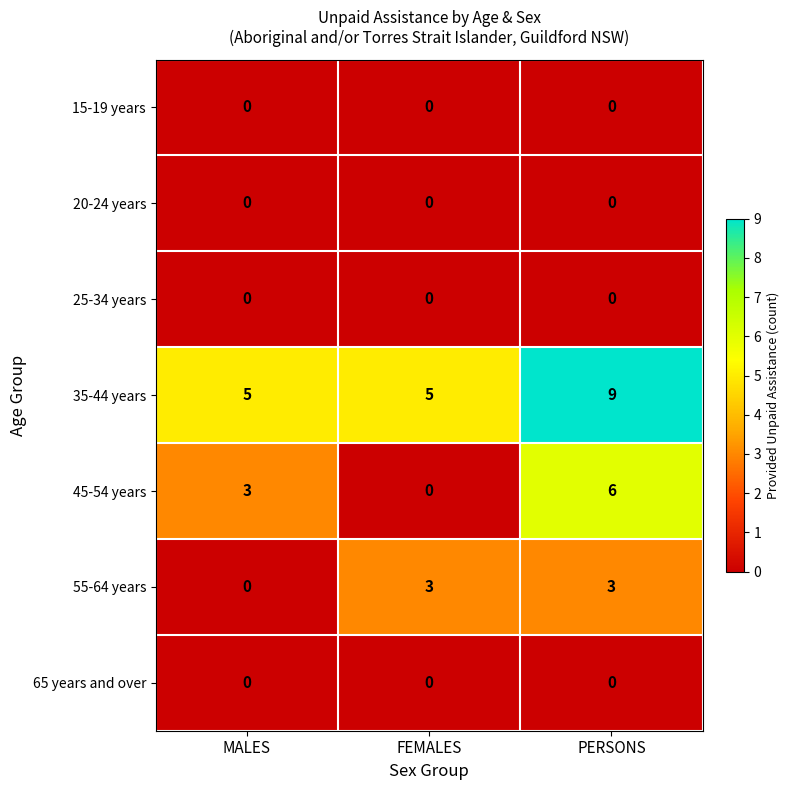

The 55-64 years series shows 3 at PERSONS. True or false?

True